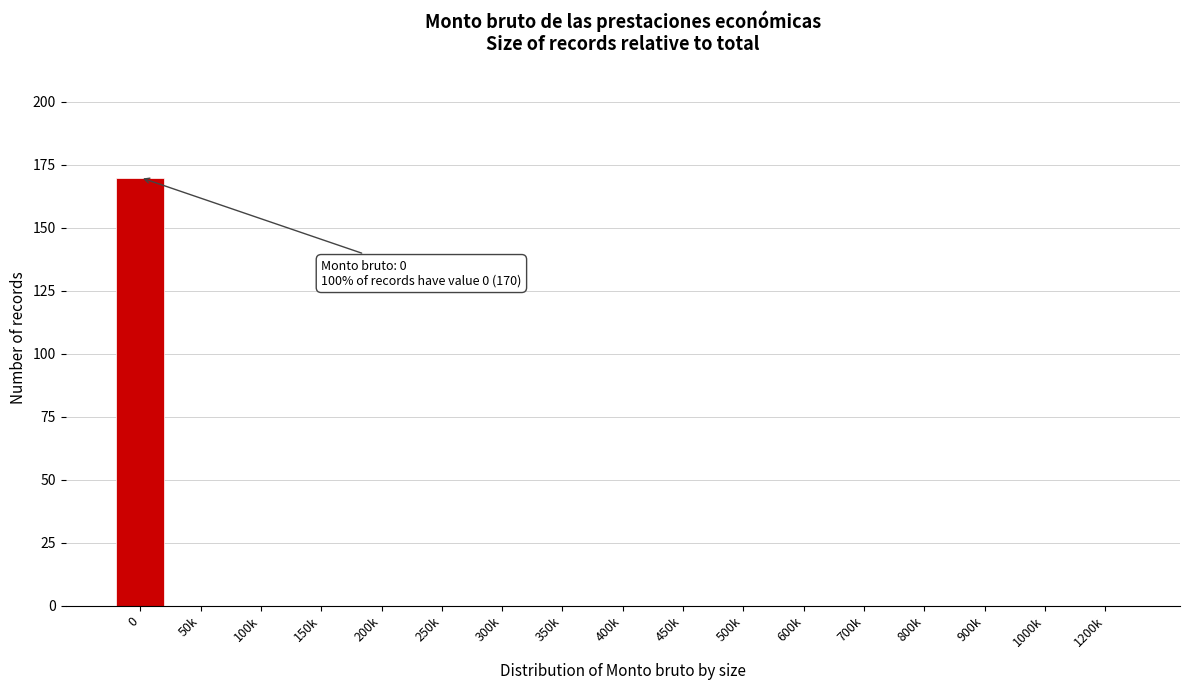

Reading left to right, list all the values displayed in this chart.

0=170	50k=0	100k=0	150k=0	200k=0	250k=0	300k=0	350k=0	400k=0	450k=0	500k=0	600k=0	700k=0	800k=0	900k=0	1000k=0	1200k=0